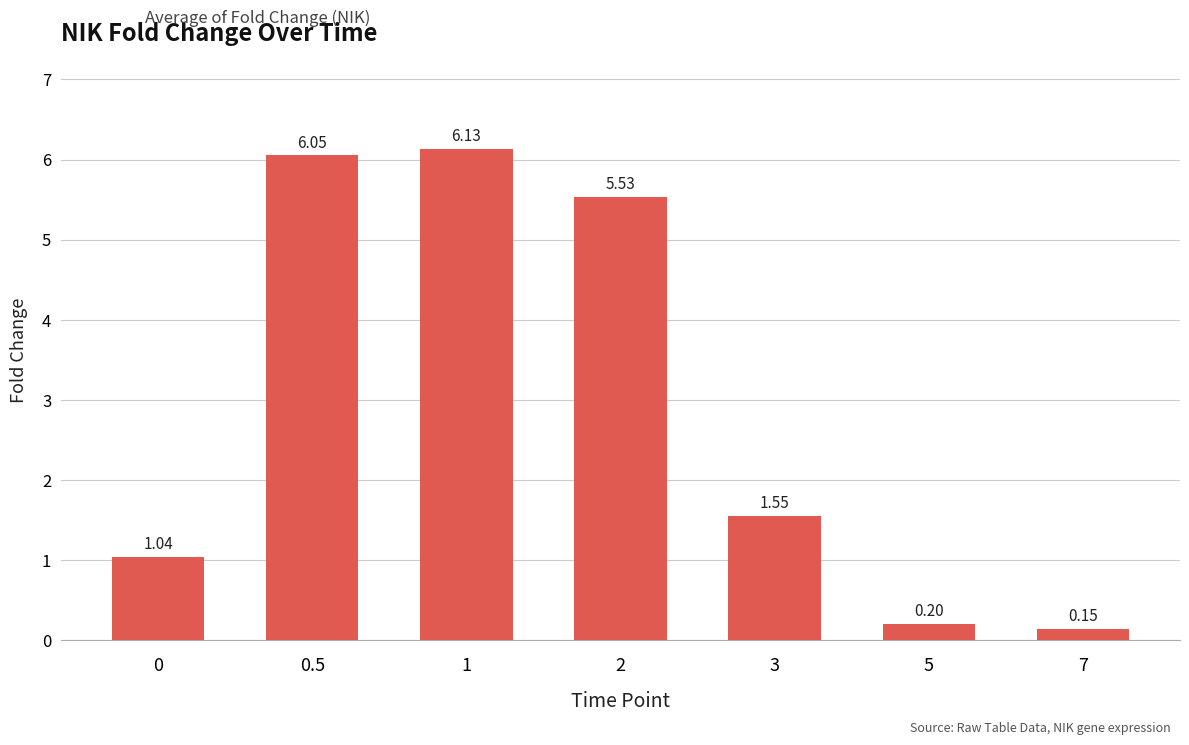

Which has a higher value, 3 or 1?

1